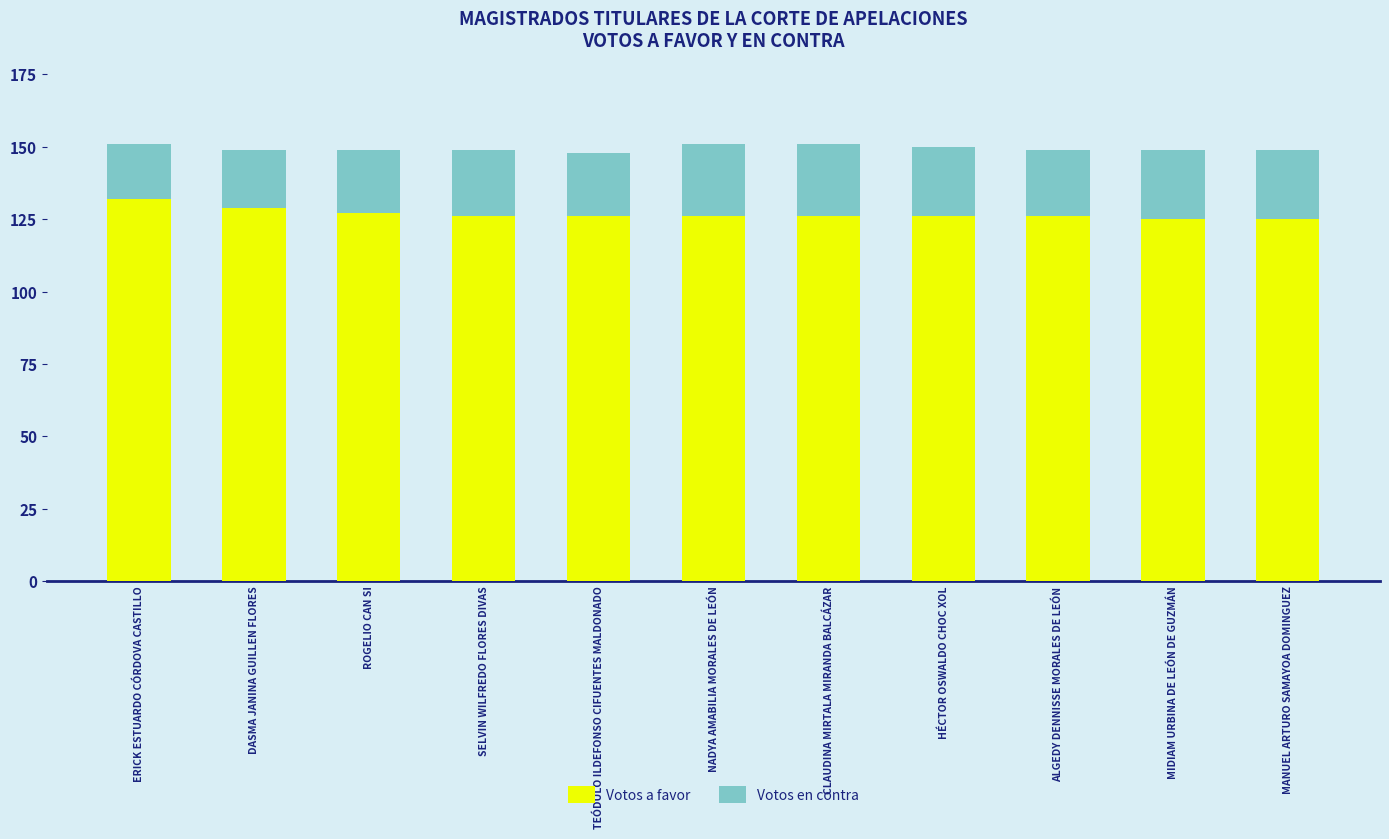

What is the difference between the second highest and second lowest values in the Votos a favor series?

4